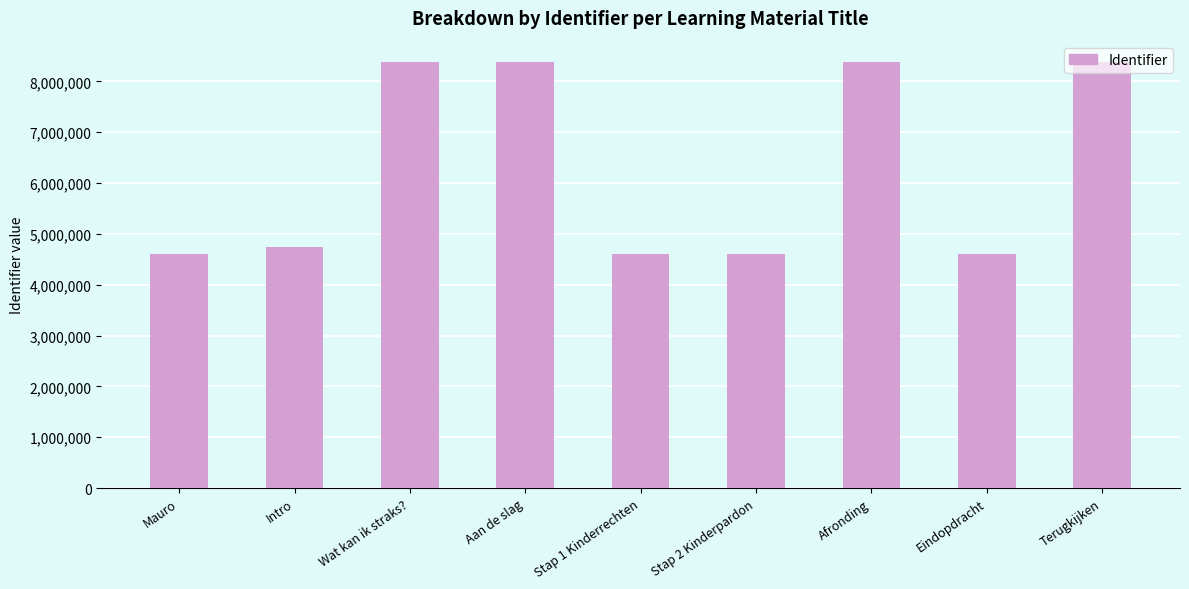

What is the sum of the values at Eindopdracht and Intro?

9342805